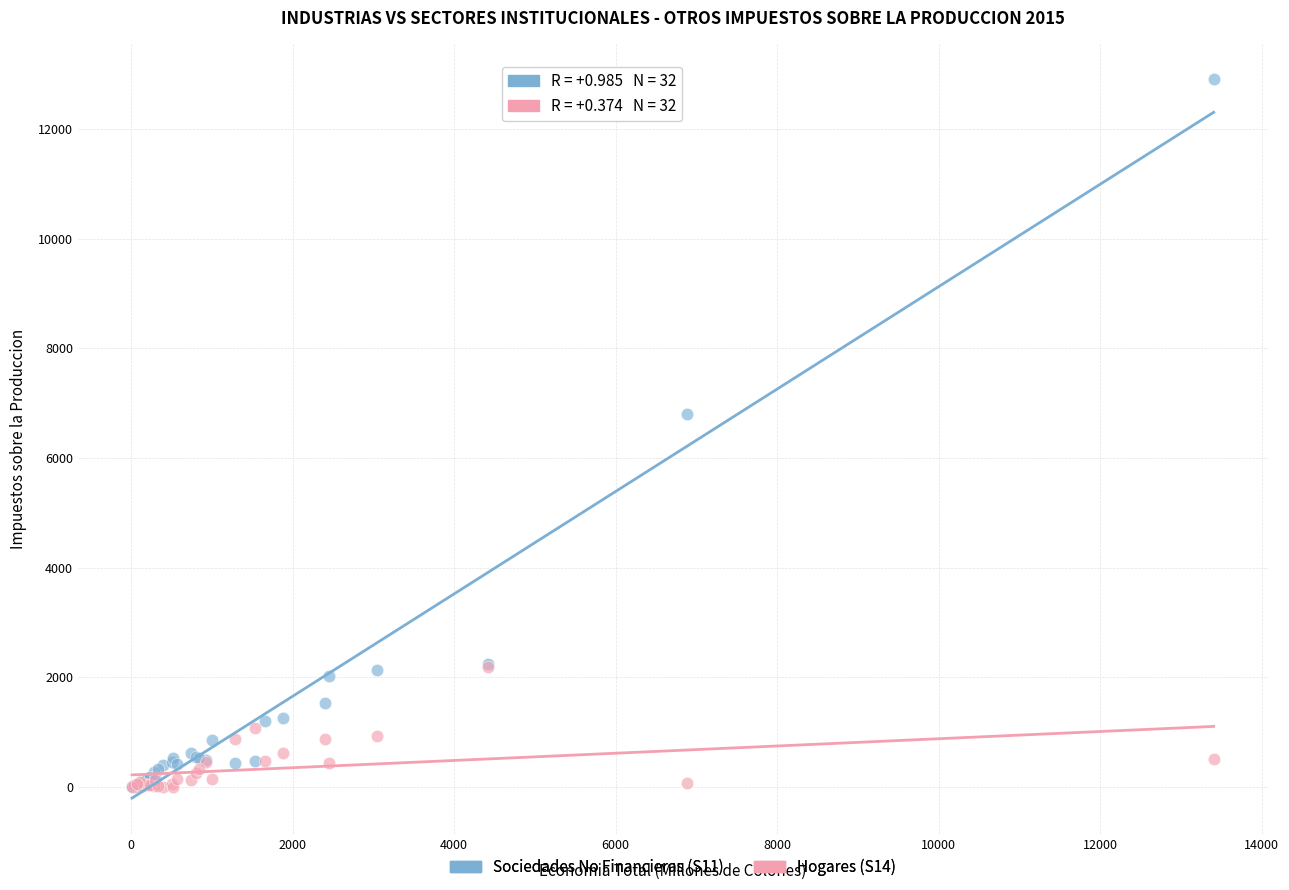

Which series contains the highest Y value?

Sociedades No Financieras (S11)